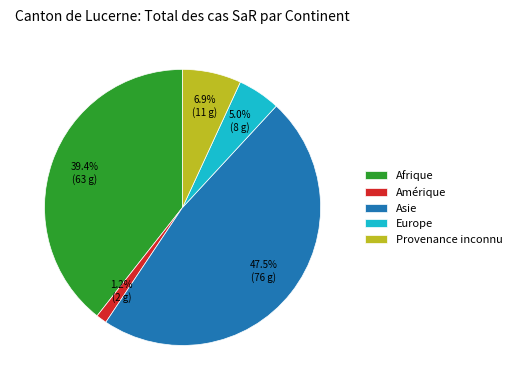

What percentage is NOT represented by Afrique?

60.6%